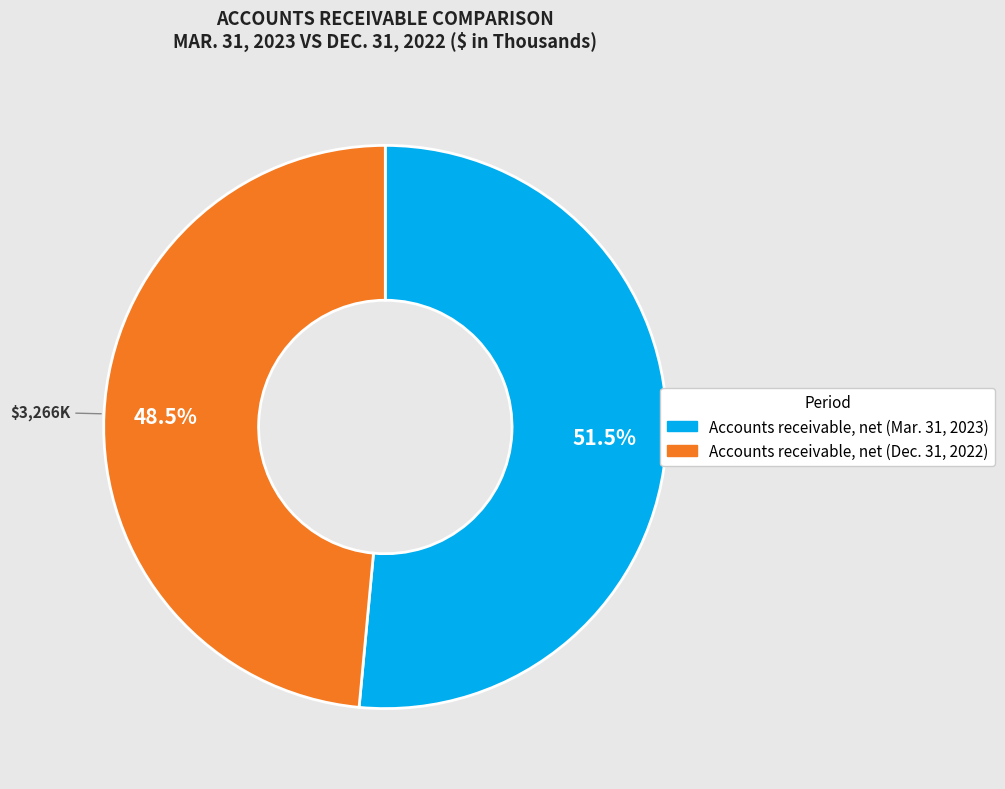

Combined, what portion of the pie is Accounts receivable, net (Dec. 31, 2022) and Accounts receivable, net (Mar. 31, 2023)?

100.0%